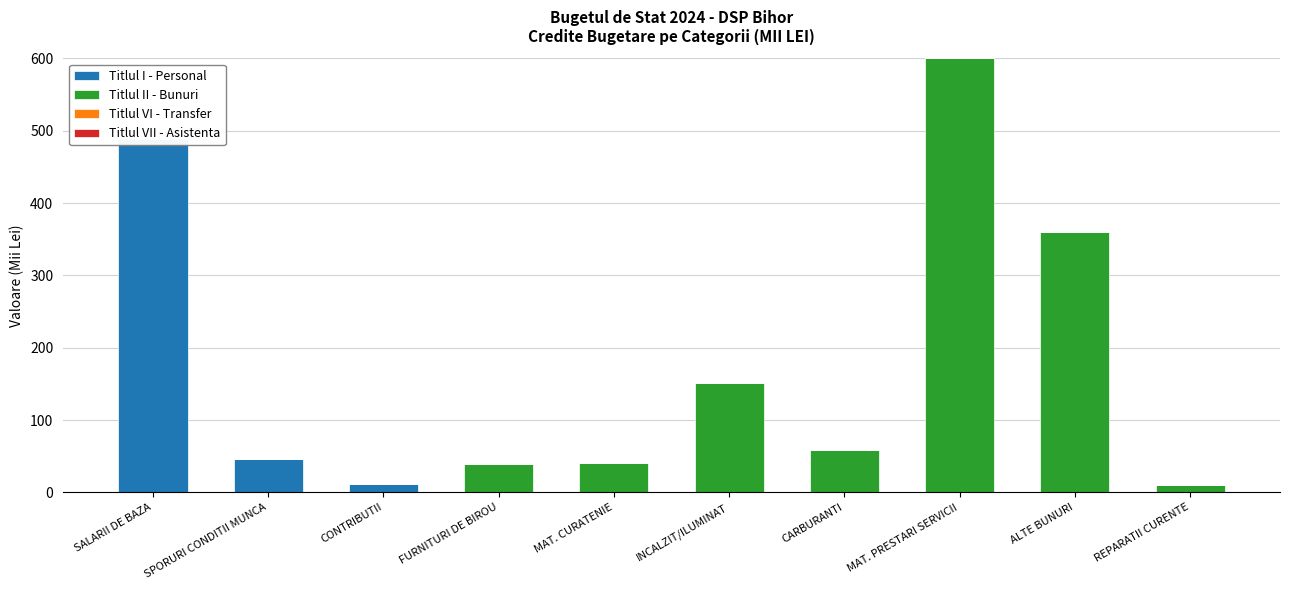

Reading left to right, transcribe all the data shown in this chart.

Titlul I - Personal: SALARII DE BAZA=489	SPORURI CONDITII MUNCA=46	CONTRIBUTII=11	FURNITURI DE BIROU=0	MAT. CURATENIE=0	INCALZIT/ILUMINAT=0	CARBURANTI=0	MAT. PRESTARI SERVICII=0	ALTE BUNURI=0	REPARATII CURENTE=0
Titlul II - Bunuri: SALARII DE BAZA=0	SPORURI CONDITII MUNCA=0	CONTRIBUTII=0	FURNITURI DE BIROU=39	MAT. CURATENIE=41	INCALZIT/ILUMINAT=151	CARBURANTI=58	MAT. PRESTARI SERVICII=600	ALTE BUNURI=360	REPARATII CURENTE=10
Titlul VI - Transfer: SALARII DE BAZA=0	SPORURI CONDITII MUNCA=0	CONTRIBUTII=0	FURNITURI DE BIROU=0	MAT. CURATENIE=0	INCALZIT/ILUMINAT=0	CARBURANTI=0	MAT. PRESTARI SERVICII=0	ALTE BUNURI=0	REPARATII CURENTE=0
Titlul VII - Asistenta: SALARII DE BAZA=0	SPORURI CONDITII MUNCA=0	CONTRIBUTII=0	FURNITURI DE BIROU=0	MAT. CURATENIE=0	INCALZIT/ILUMINAT=0	CARBURANTI=0	MAT. PRESTARI SERVICII=0	ALTE BUNURI=0	REPARATII CURENTE=0